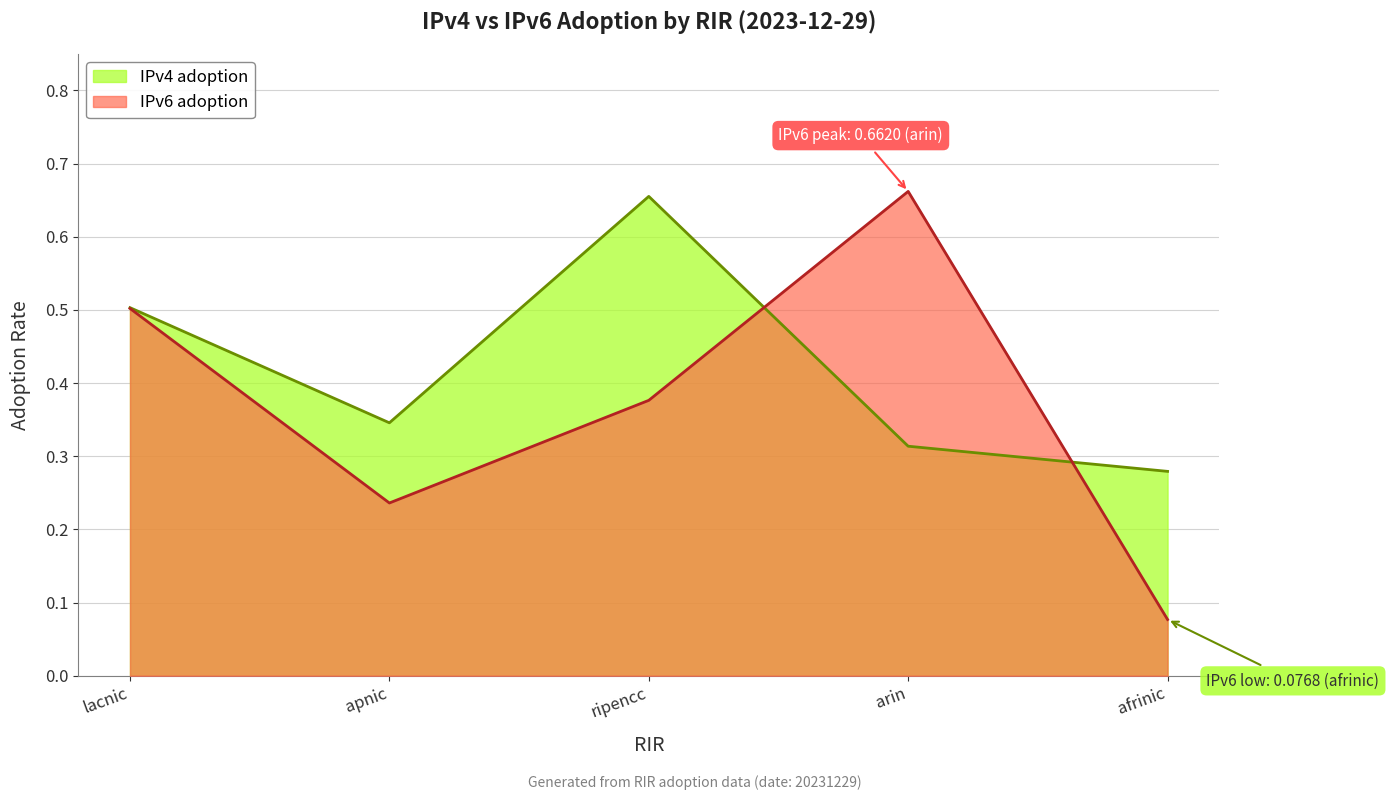

How many times do IPv6 adoption and IPv4 adoption cross each other?

2